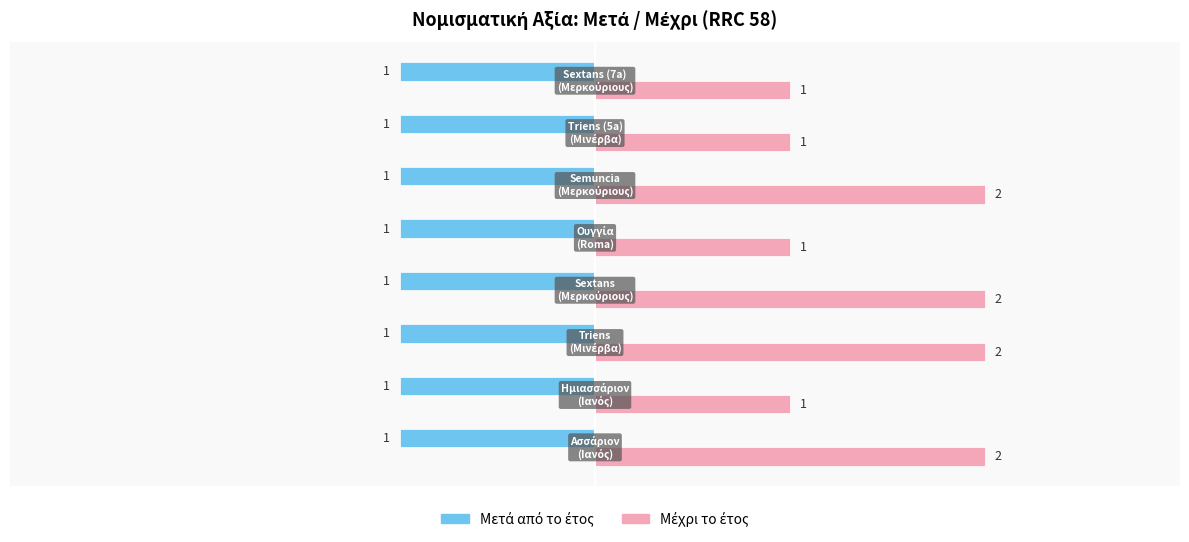

At how many categories does at least one series exceed 0?

8